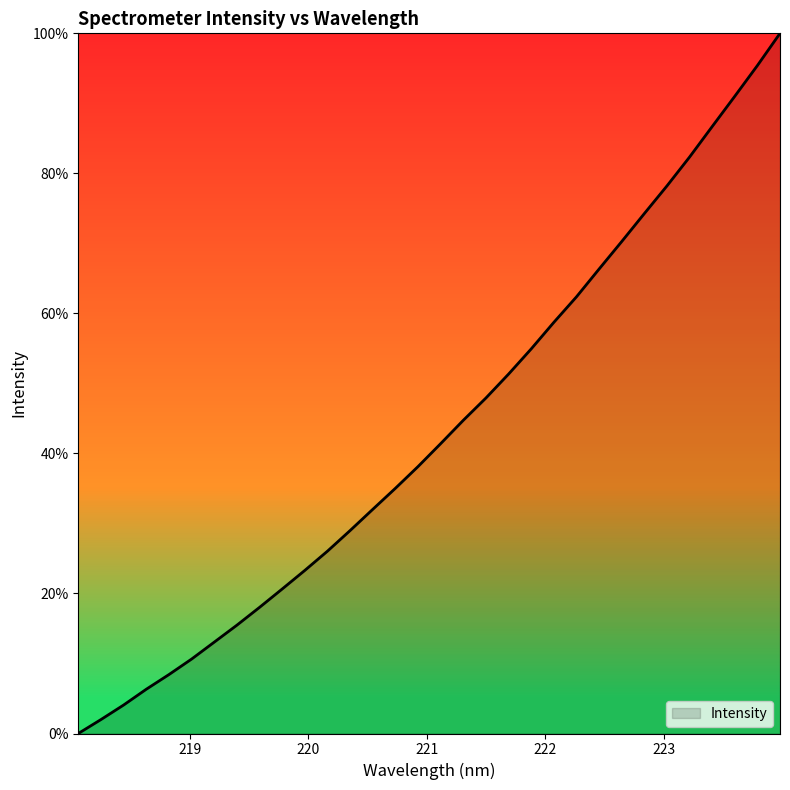

What is the maximum value shown in the chart?

100.0